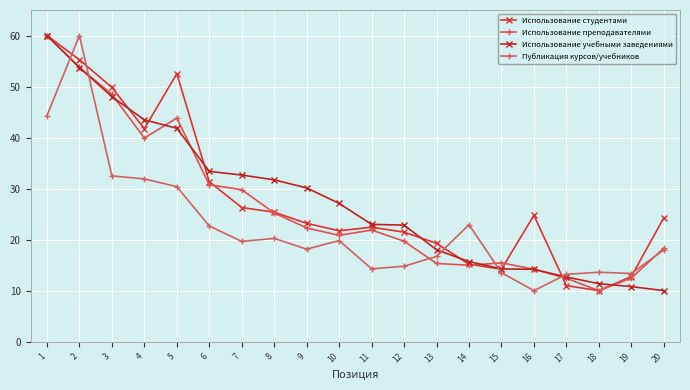

At which category does Использование студентами reach its first local peak?

5